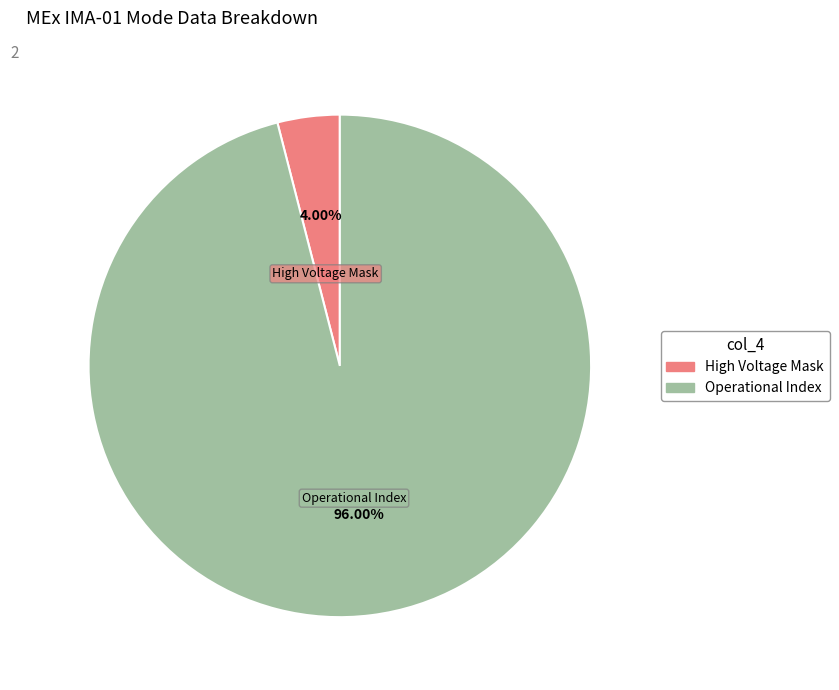

Which slice is the largest?

Operational Index